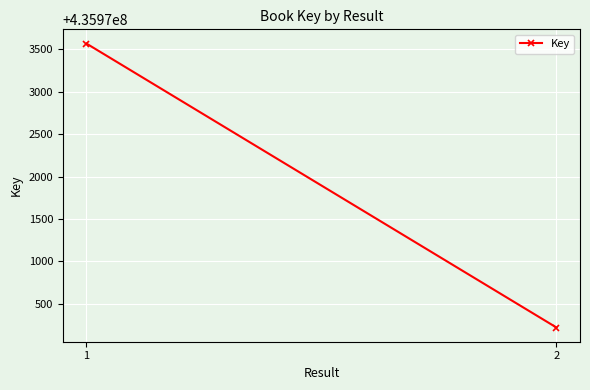

What is the value of the 1st point from the left?

435973570